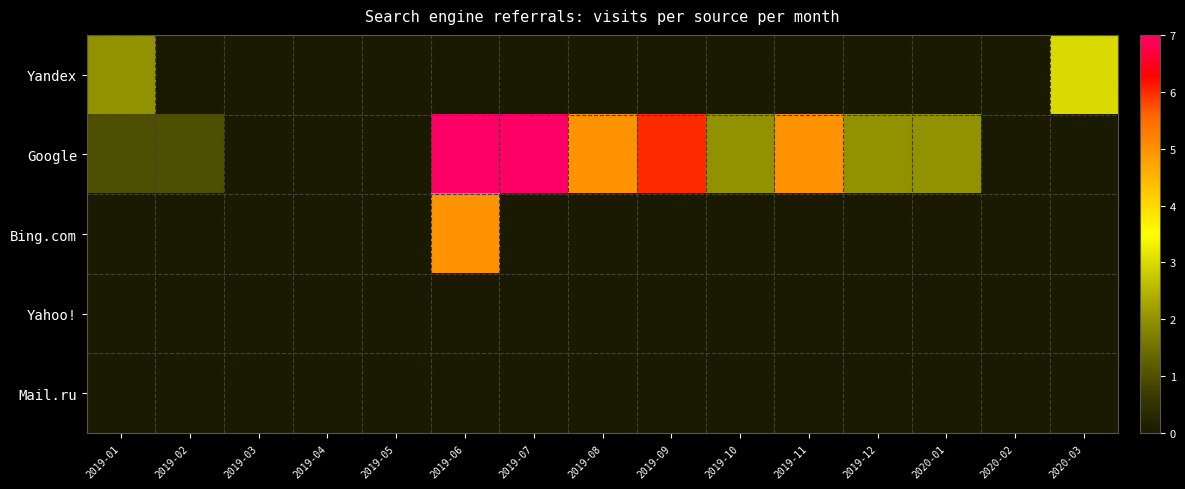

Reading left to right, what are all the values shown in this chart?

Yandex: 2019-01=2	2019-02=0	2019-03=0	2019-04=0	2019-05=0	2019-06=0	2019-07=0	2019-08=0	2019-09=0	2019-10=0	2019-11=0	2019-12=0	2020-01=0	2020-02=0	2020-03=3
Google: 2019-01=1	2019-02=1	2019-03=0	2019-04=0	2019-05=0	2019-06=7	2019-07=7	2019-08=5	2019-09=6	2019-10=2	2019-11=5	2019-12=2	2020-01=2	2020-02=0	2020-03=0
Bing.com: 2019-01=0	2019-02=0	2019-03=0	2019-04=0	2019-05=0	2019-06=5	2019-07=0	2019-08=0	2019-09=0	2019-10=0	2019-11=0	2019-12=0	2020-01=0	2020-02=0	2020-03=0
Yahoo!: 2019-01=0	2019-02=0	2019-03=0	2019-04=0	2019-05=0	2019-06=0	2019-07=0	2019-08=0	2019-09=0	2019-10=0	2019-11=0	2019-12=0	2020-01=0	2020-02=0	2020-03=0
Mail.ru: 2019-01=0	2019-02=0	2019-03=0	2019-04=0	2019-05=0	2019-06=0	2019-07=0	2019-08=0	2019-09=0	2019-10=0	2019-11=0	2019-12=0	2020-01=0	2020-02=0	2020-03=0